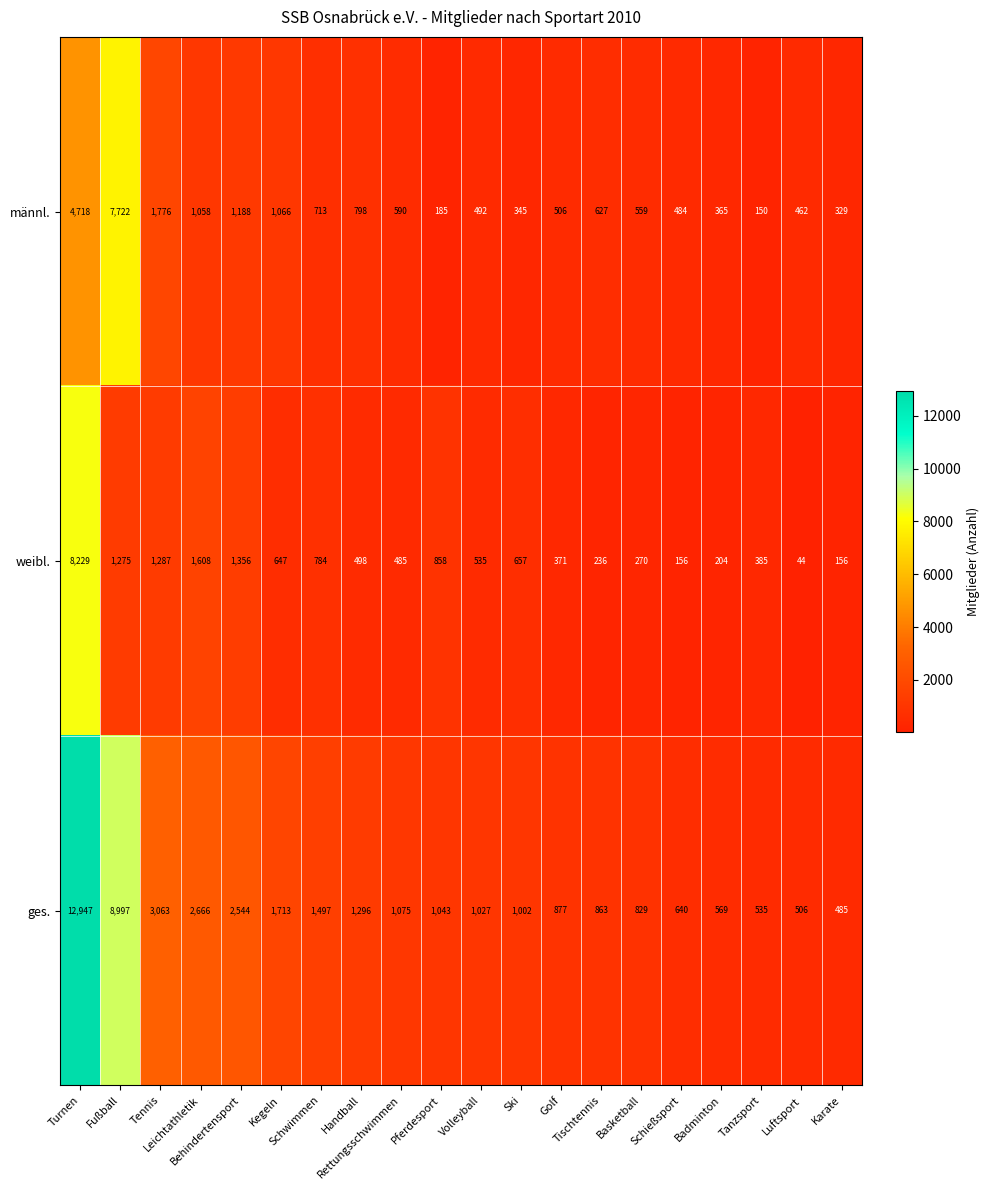

Which series has the largest range (max minus min)?

ges.